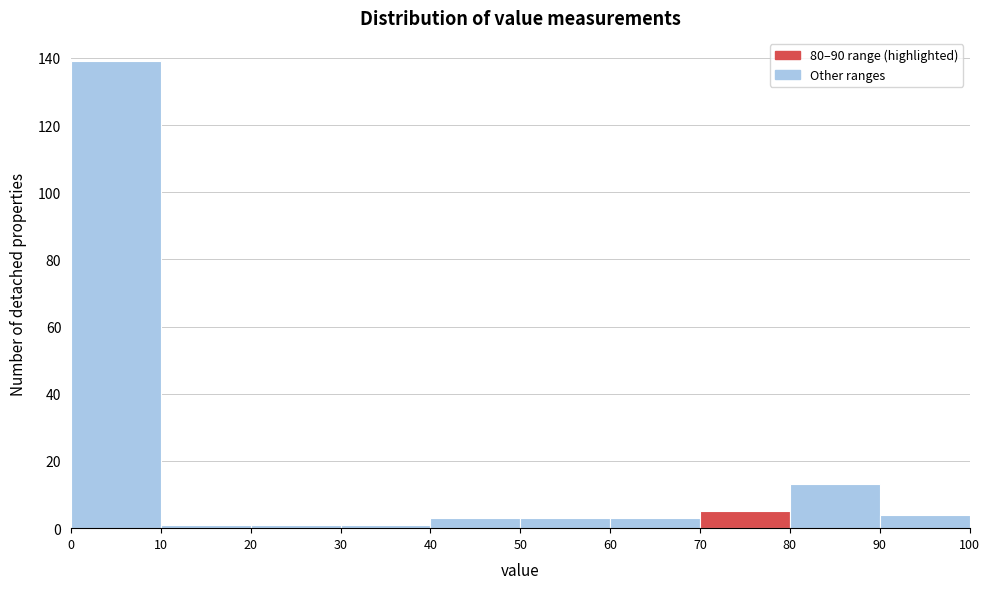

What is the height of the bar covering 40 to 50 on the x-axis? The values are not printed on the chart, so give them approximately, as read against the axis.

4